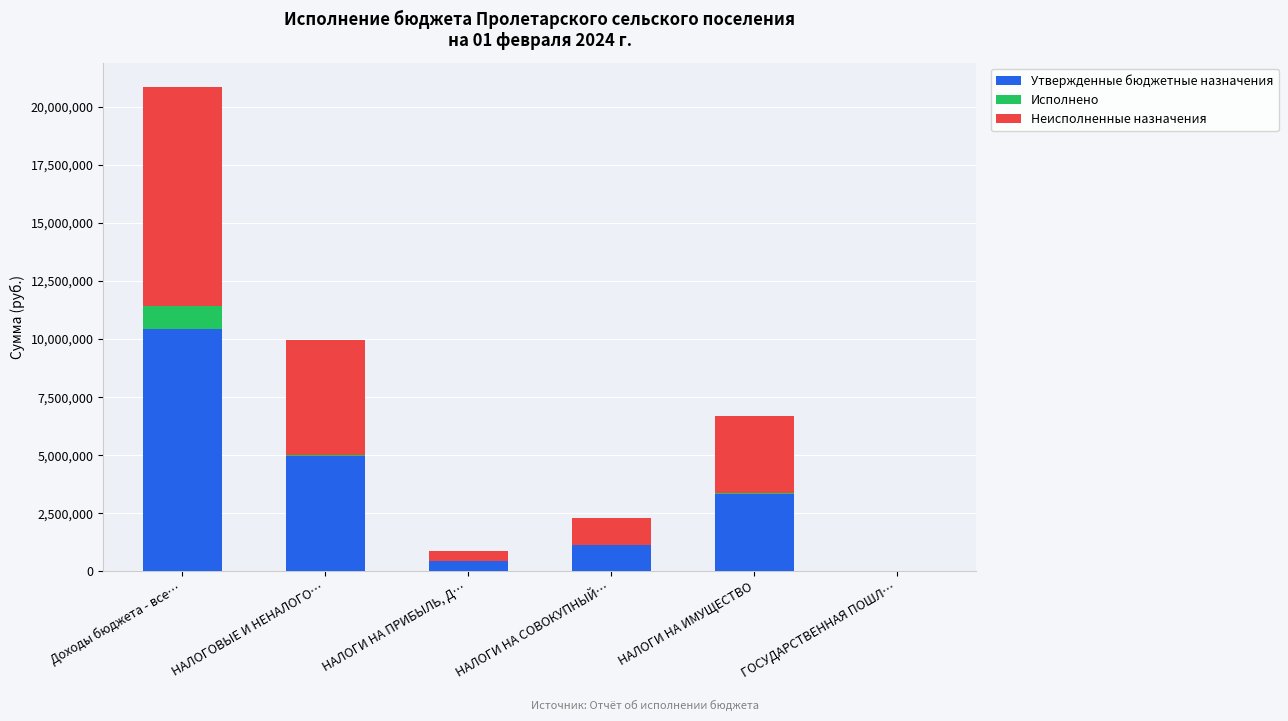

The Утвержденные бюджетные назначения series shows 10428400.0 at Доходы бюджета - все…. True or false?

True